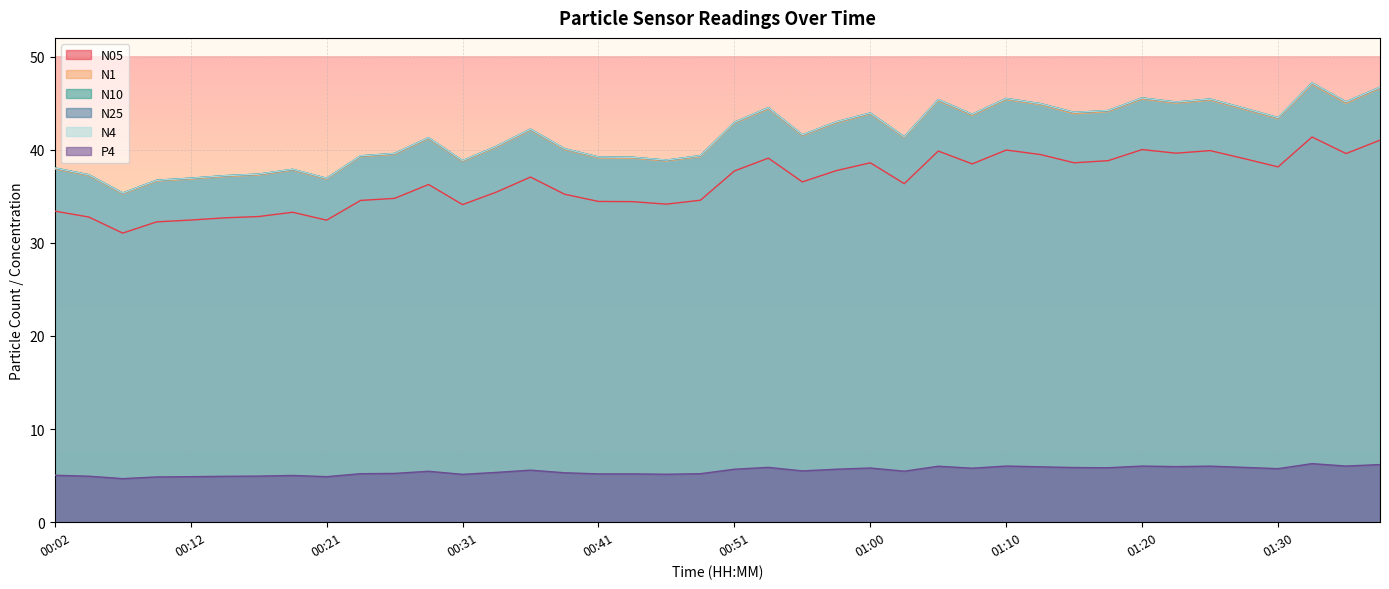

List the series in order of their peak value, lowest first.

P4, N05, N1, N25, N4, N10